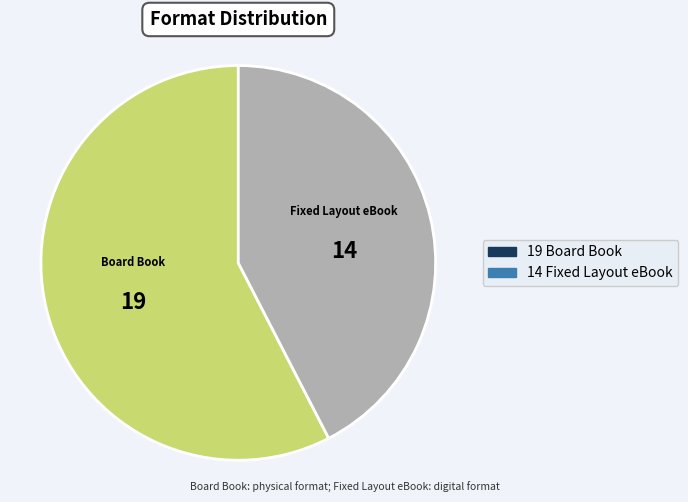

Is there a majority slice in this chart?

Yes